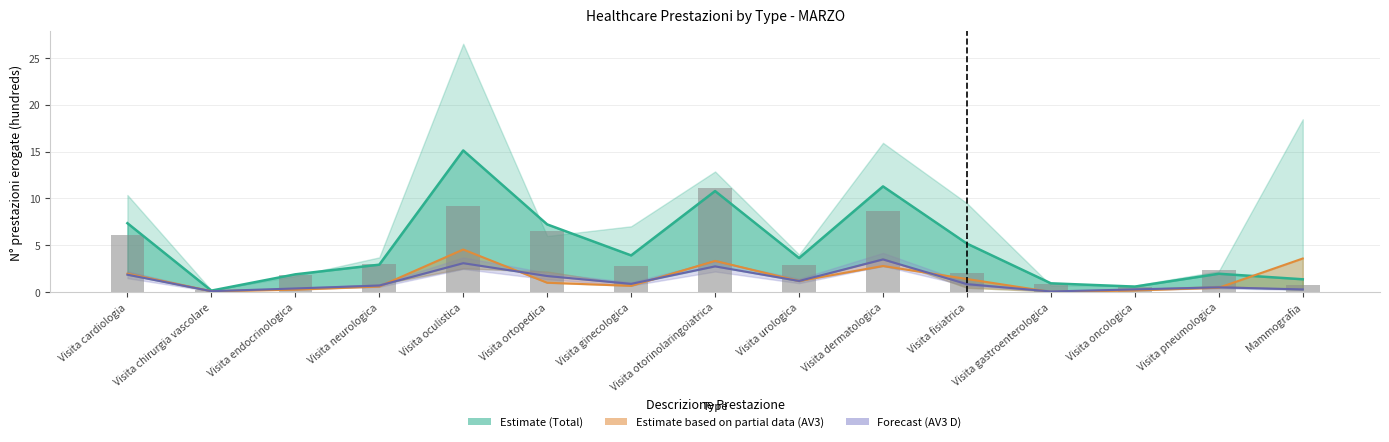

Reading left to right, list all the values displayed in this chart.

Total D (Estimate): Visita cardiologia=7.3	Visita chirurgia vascolare=0.1	Visita endocrinologica=1.9	Visita neurologica=2.9	Visita oculistica=15.1	Visita ortopedica=7.2	Visita ginecologica=3.9	Visita otorinolaringoiatrica=10.8	Visita urologica=3.6	Visita dermatologica=11.3	Visita fisiatrica=5.2	Visita gastroenterologica=0.9	Visita oncologica=0.6	Visita pneumologica=1.9	Mammografia=1.4
AV3 P (Partial): Visita cardiologia=1.9	Visita chirurgia vascolare=0.1	Visita endocrinologica=0.2	Visita neurologica=0.6	Visita oculistica=4.5	Visita ortopedica=1.0	Visita ginecologica=0.7	Visita otorinolaringoiatrica=3.3	Visita urologica=1.2	Visita dermatologica=2.8	Visita fisiatrica=1.4	Visita gastroenterologica=0.0	Visita oncologica=0.2	Visita pneumologica=0.5	Mammografia=3.6
AV3 D (Forecast): Visita cardiologia=1.9	Visita chirurgia vascolare=0.1	Visita endocrinologica=0.4	Visita neurologica=0.7	Visita oculistica=3.1	Visita ortopedica=1.7	Visita ginecologica=0.9	Visita otorinolaringoiatrica=2.7	Visita urologica=1.2	Visita dermatologica=3.5	Visita fisiatrica=0.8	Visita gastroenterologica=0.1	Visita oncologica=0.3	Visita pneumologica=0.5	Mammografia=0.3
B Totale (bars): Visita cardiologia=6.1	Visita chirurgia vascolare=0.2	Visita endocrinologica=1.9	Visita neurologica=3.0	Visita oculistica=9.2	Visita ortopedica=6.5	Visita ginecologica=2.7	Visita otorinolaringoiatrica=11.1	Visita urologica=2.9	Visita dermatologica=8.7	Visita fisiatrica=2.0	Visita gastroenterologica=0.8	Visita oncologica=0.5	Visita pneumologica=2.4	Mammografia=0.8